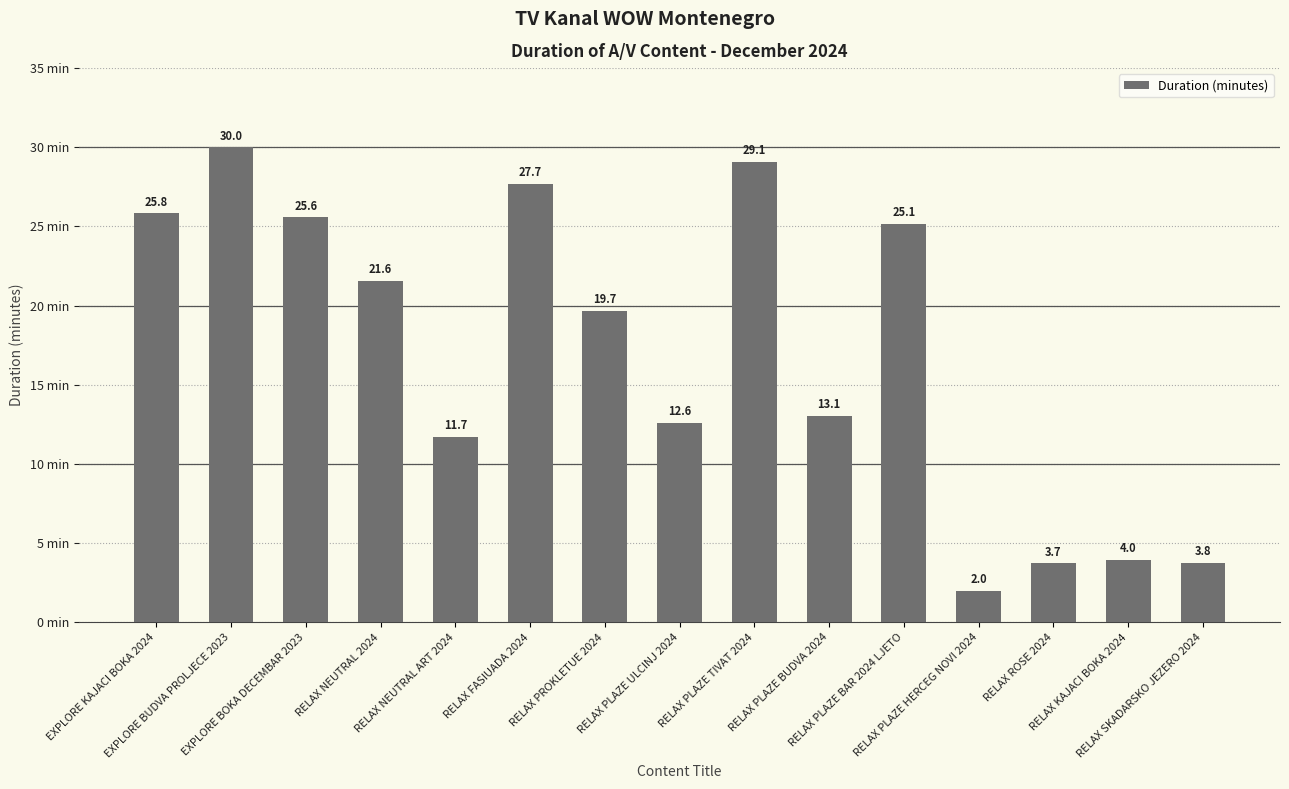

What is the average value?

17.0